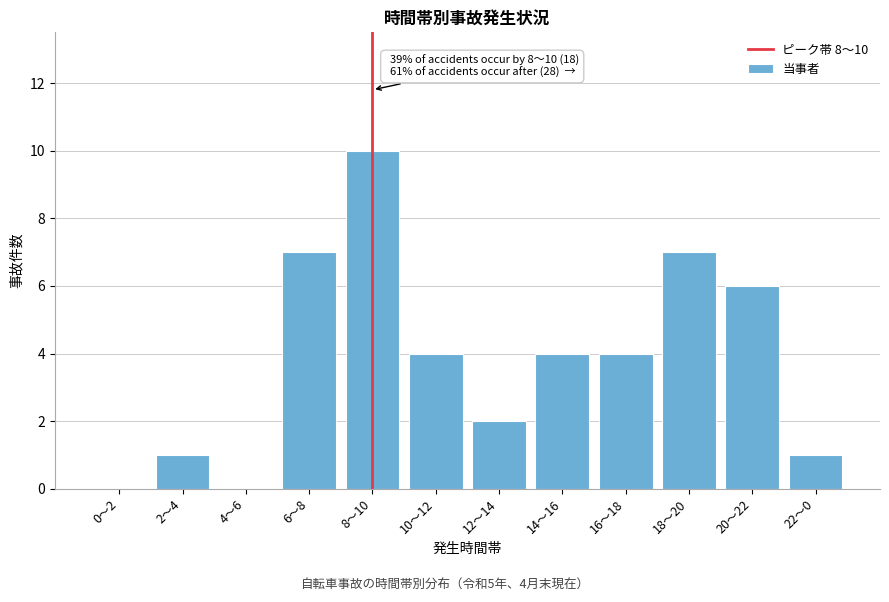

Reading left to right, extract all data points from this chart.

0〜2=0	2〜4=1	4〜6=0	6〜8=7	8〜10=10	10〜12=4	12〜14=2	14〜16=4	16〜18=4	18〜20=7	20〜22=6	22〜0=1